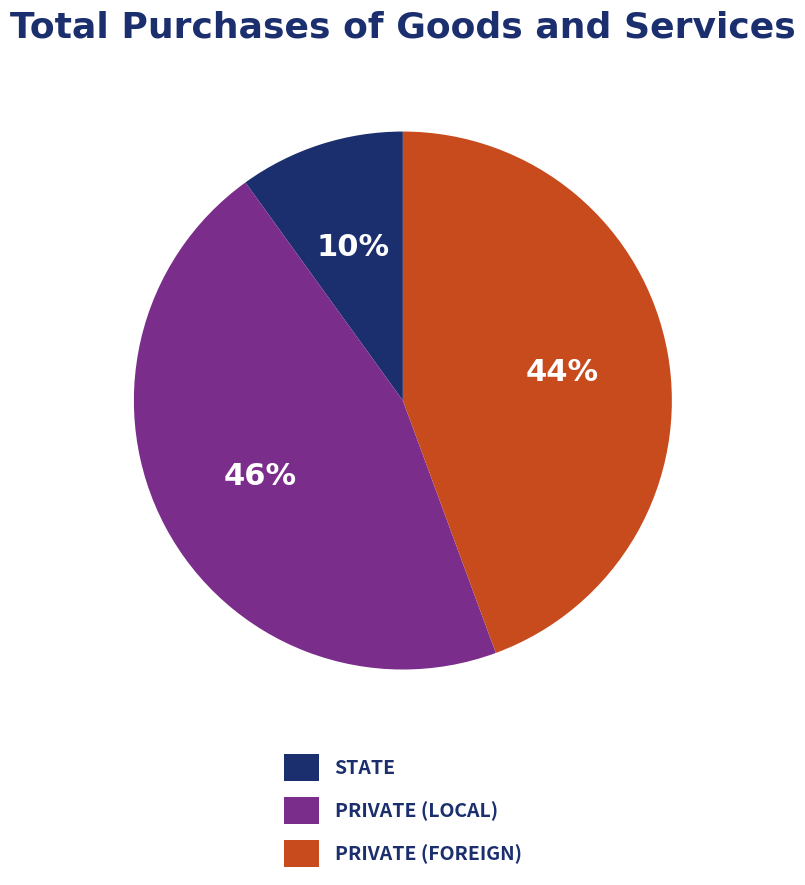

To the nearest percent, what is the difference between the largest and smallest slice percentages?

36%